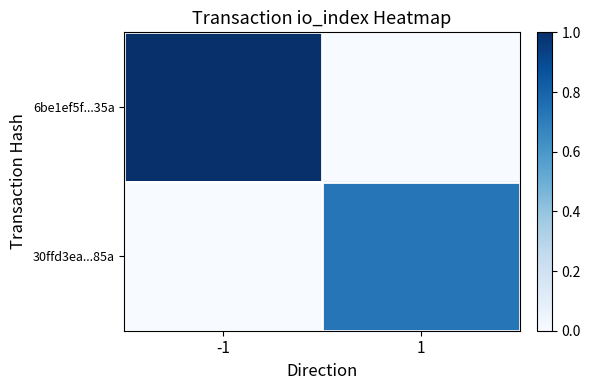

At which category is the sum across all series the highest?

-1